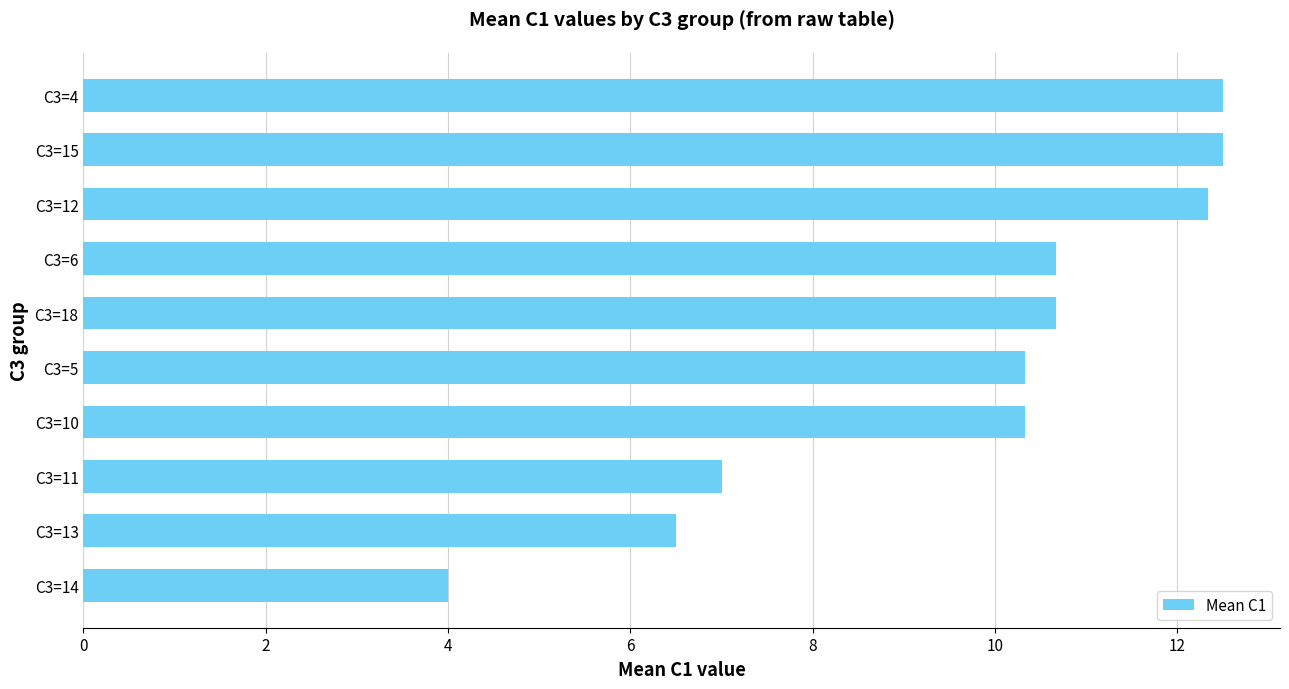

What is the change in value from C3=11 to C3=18?

+3.7